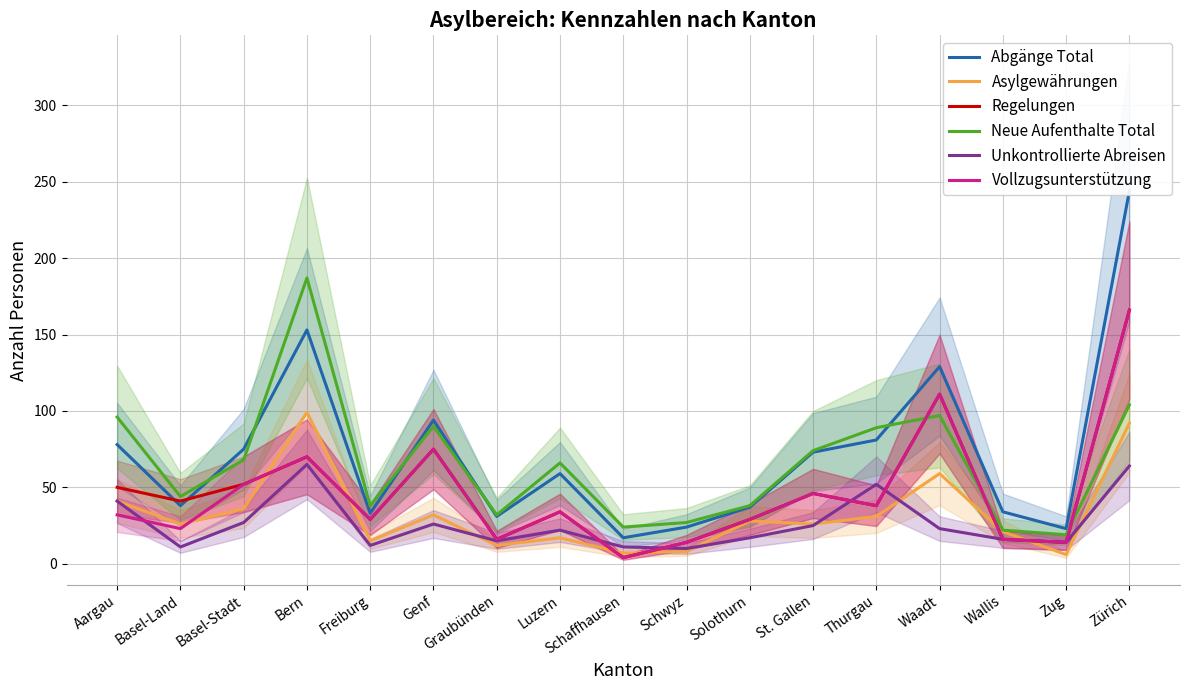

List the series in order of their peak value, highest first.

Abgänge Total, Neue Aufenthalte Total, Regelungen, Vollzugsunterstützung, Asylgewährungen, Unkontrollierte Abreisen